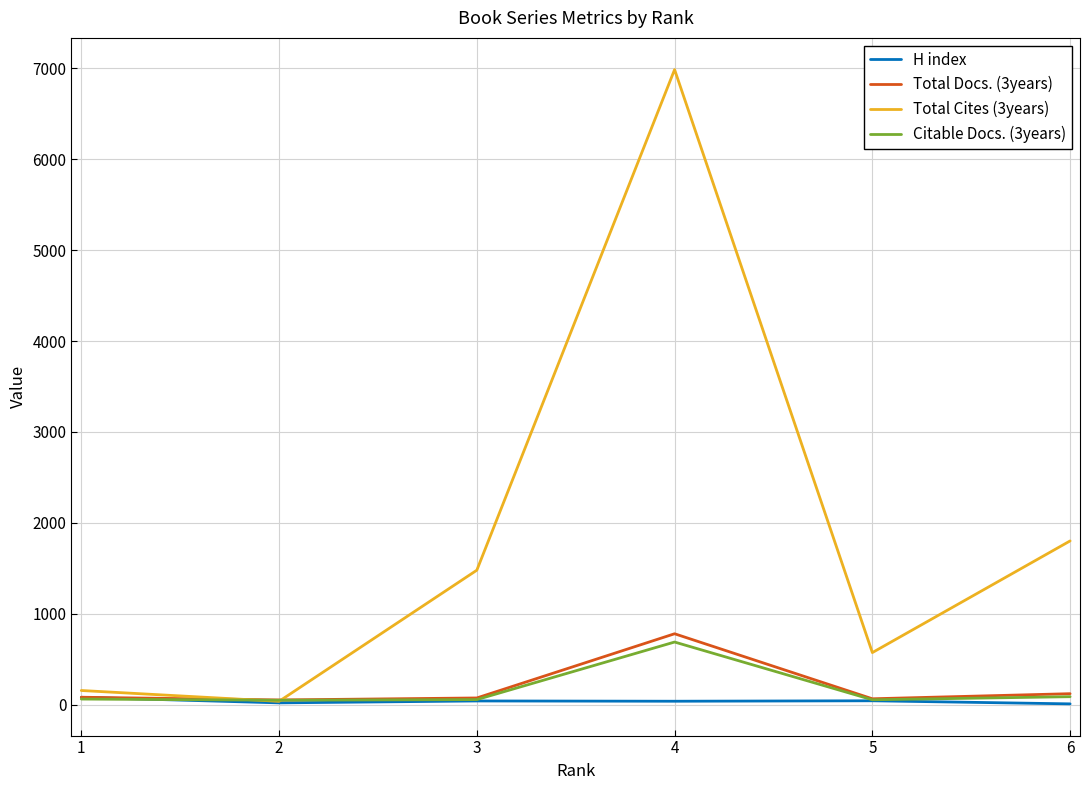

What is the lowest value of the Citable Docs. (3years) series?

50